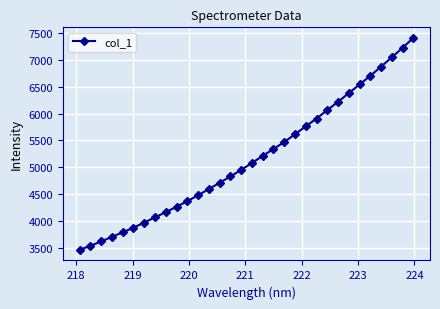

What is the difference between the second highest and second lowest values?

3684.0